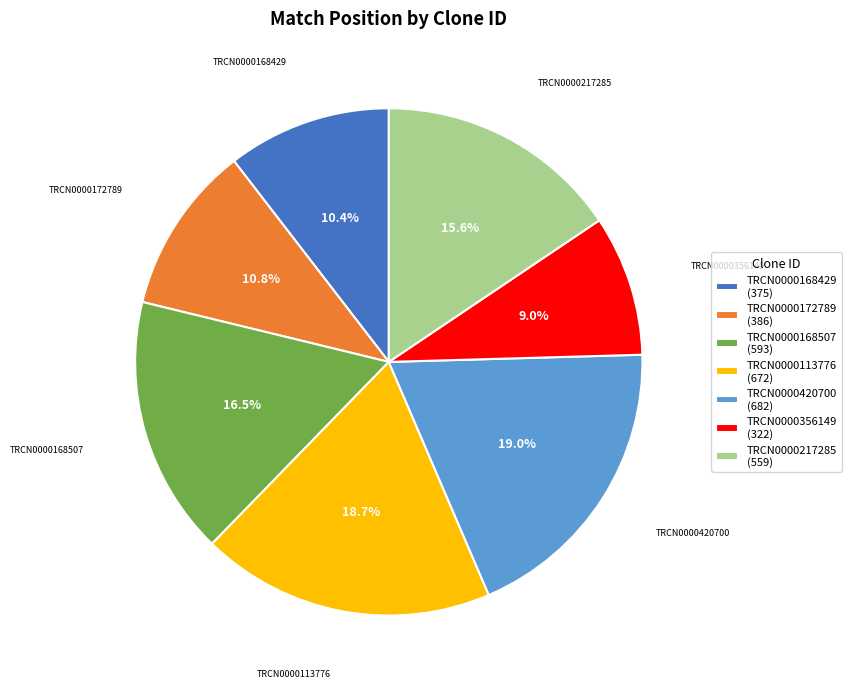

The TRCN0000172789 slice represents 26% of the pie. True or false?

False